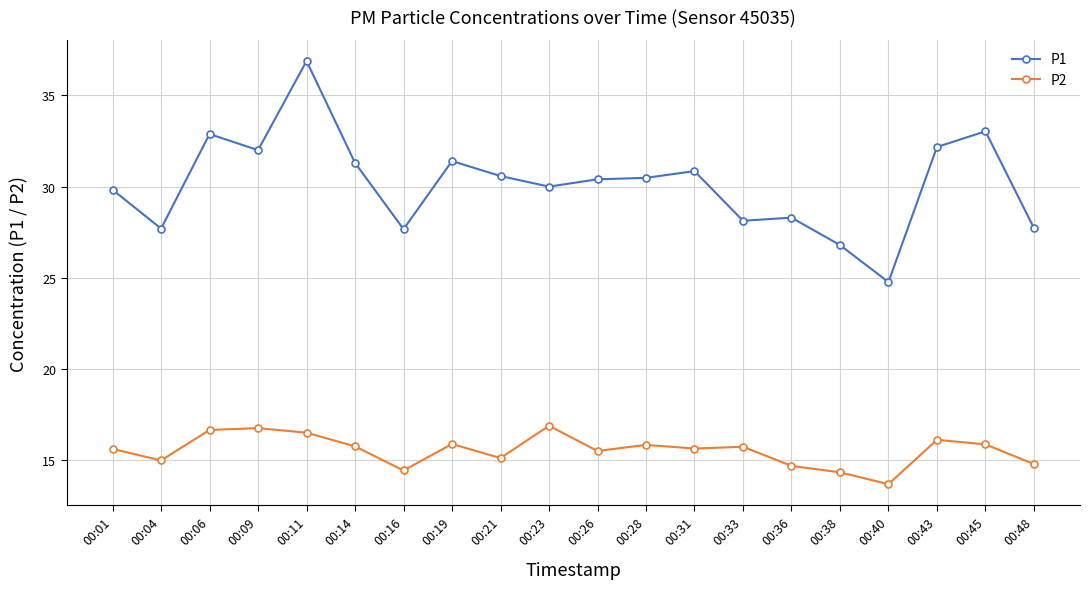

True or false: P1 has a value of 55.9 at 00:06.

False